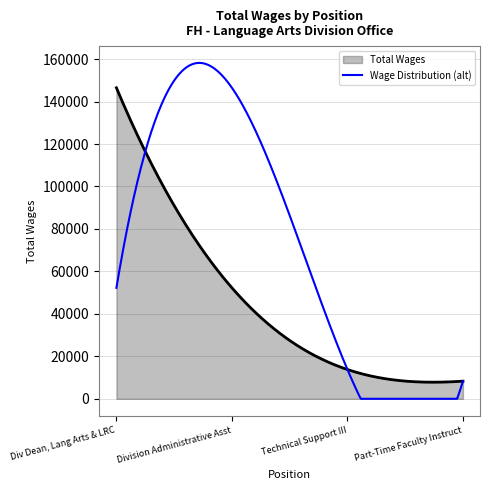

Which series has the largest total across all categories?

Wage Distribution (alt)